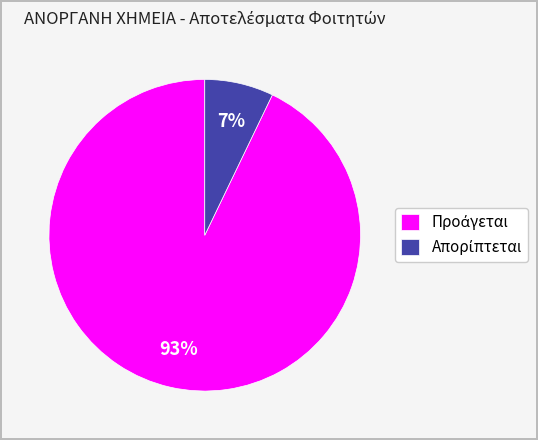

Is there a majority slice in this chart?

Yes